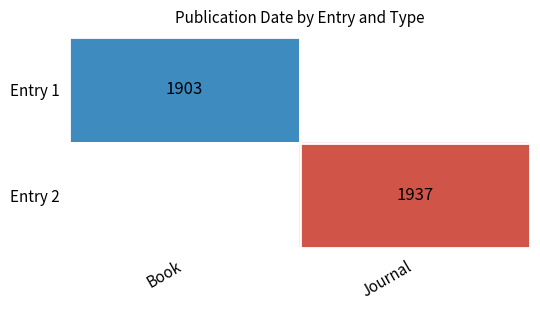

Between Book and Journal, which is larger?

Journal